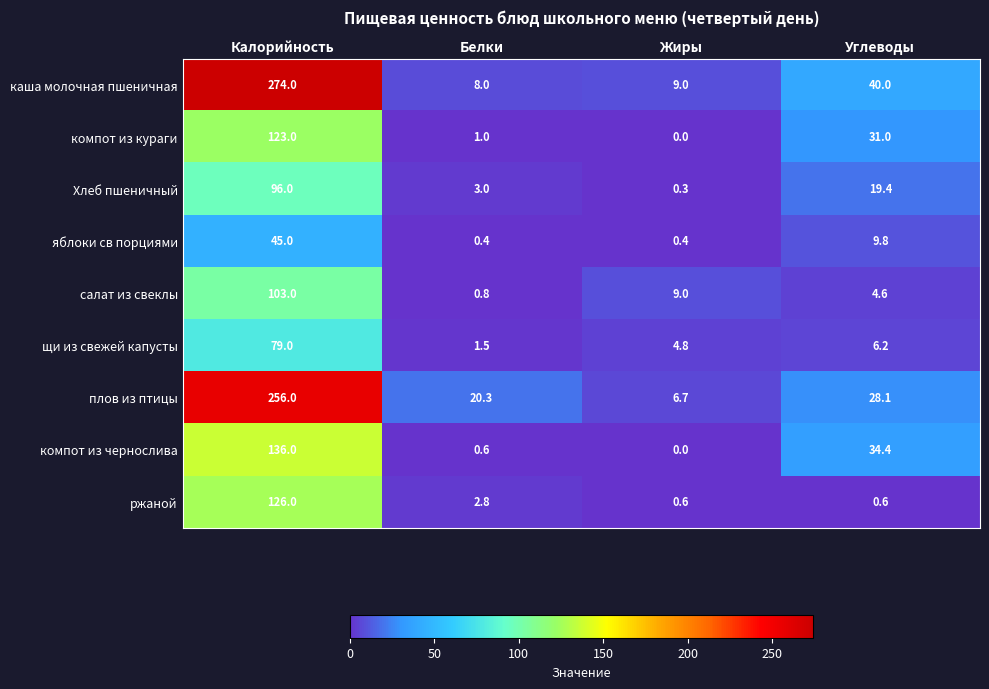

How many series are shown in this chart?

9